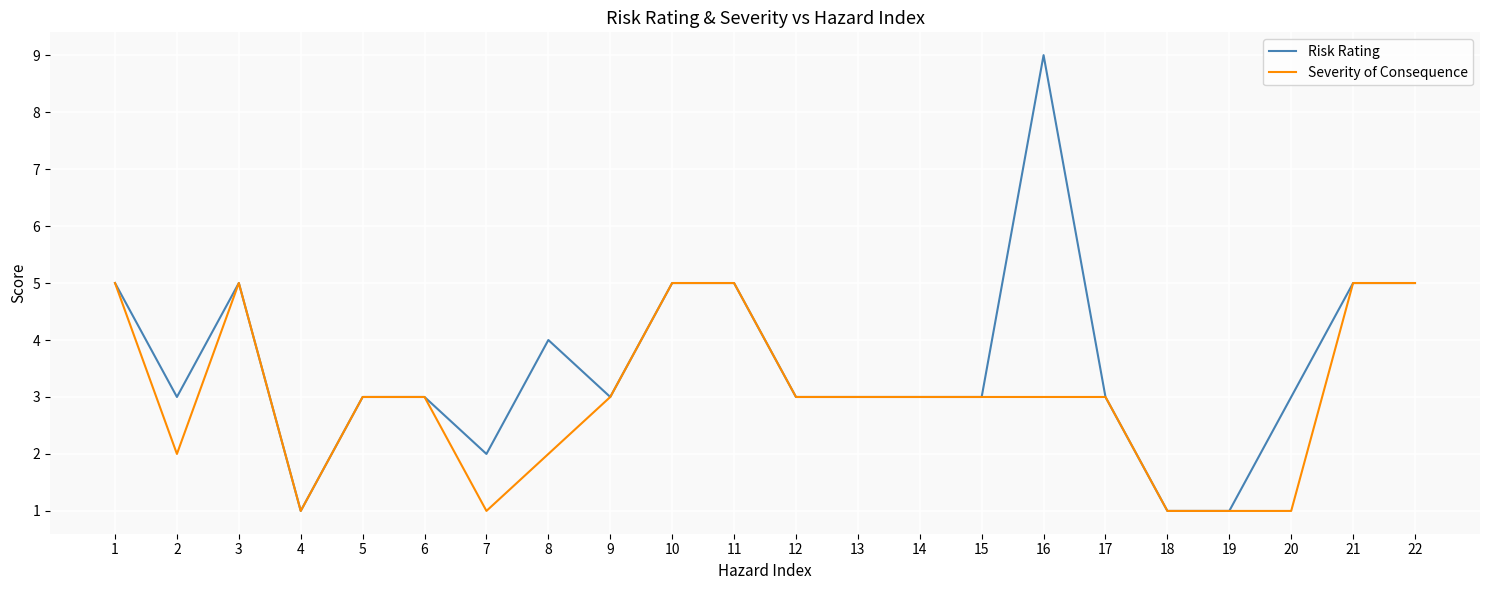

How many distinct data groups are displayed?

2